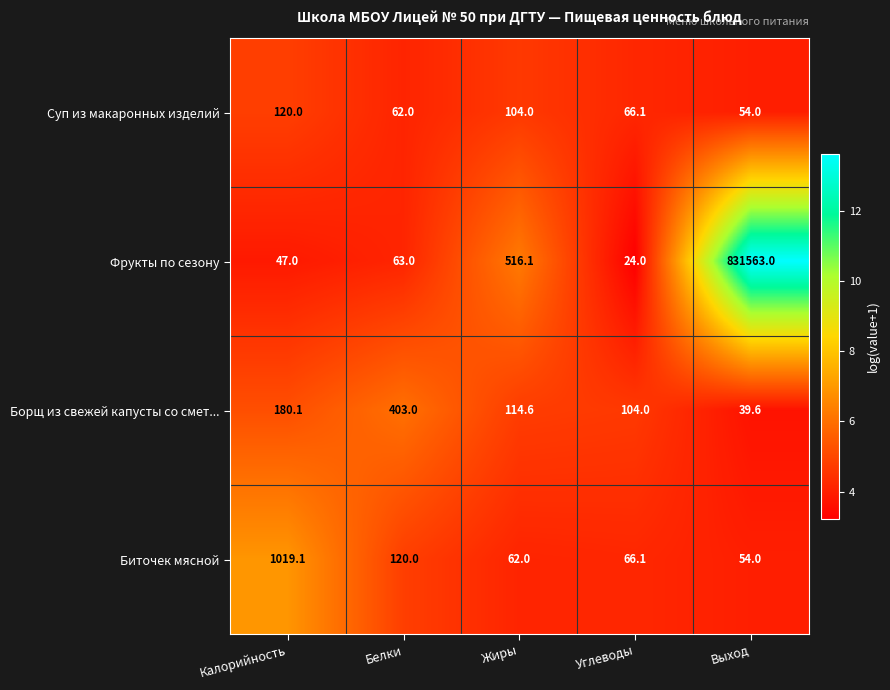

What is the total value across all series at Калорийность?

1366.2